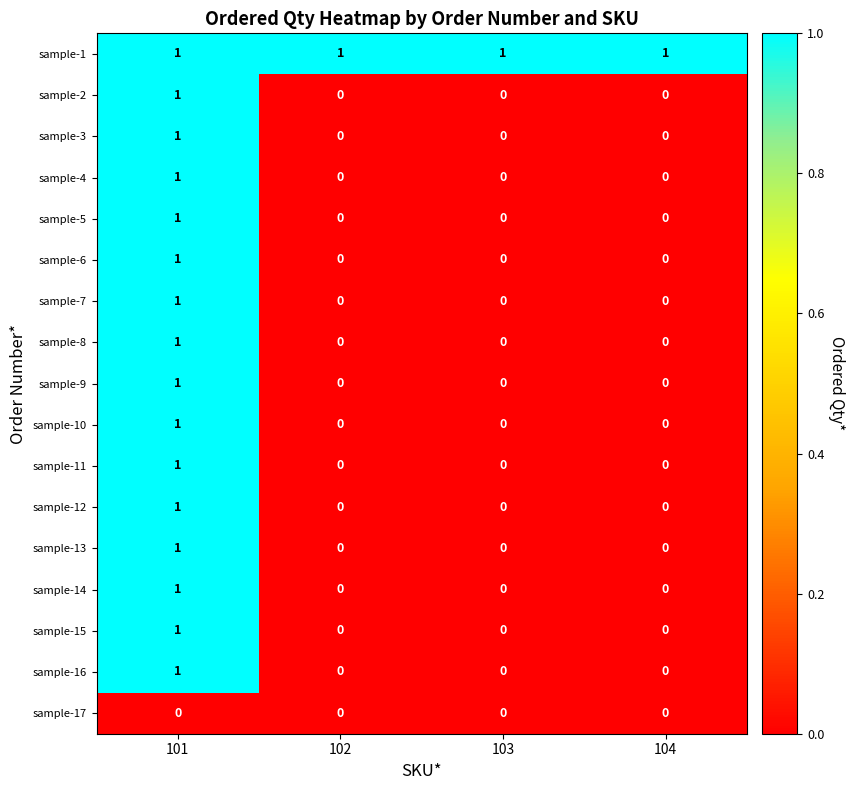

The sample-4 series shows 1 at 104. True or false?

False